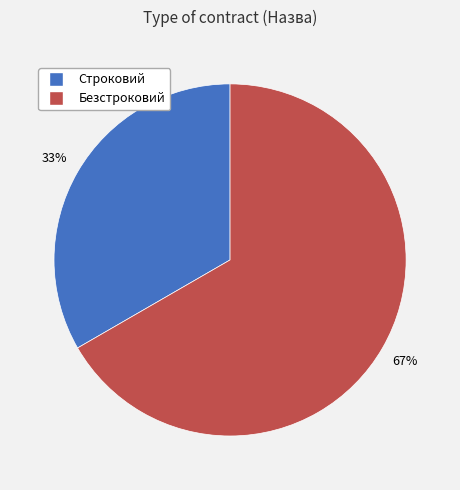

Between Строковий and Безстроковий, which is larger?

Безстроковий